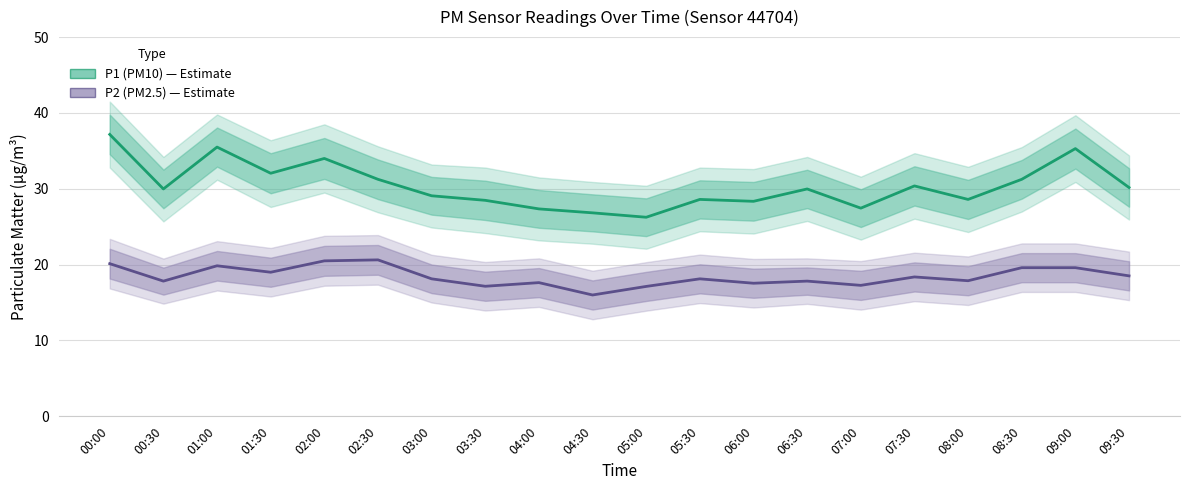

At how many categories does at least one series exceed 28?

16